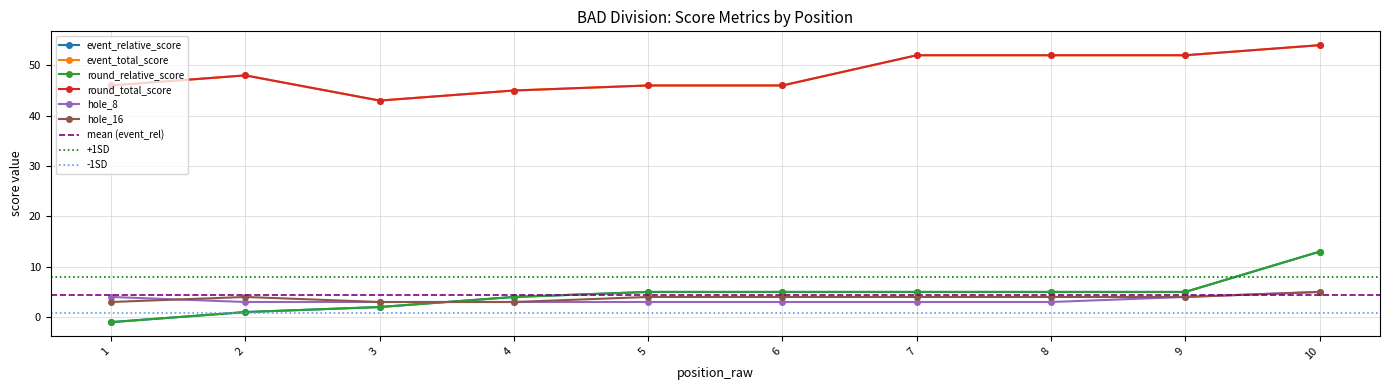

The hole_16 series shows 5 at 6. True or false?

False